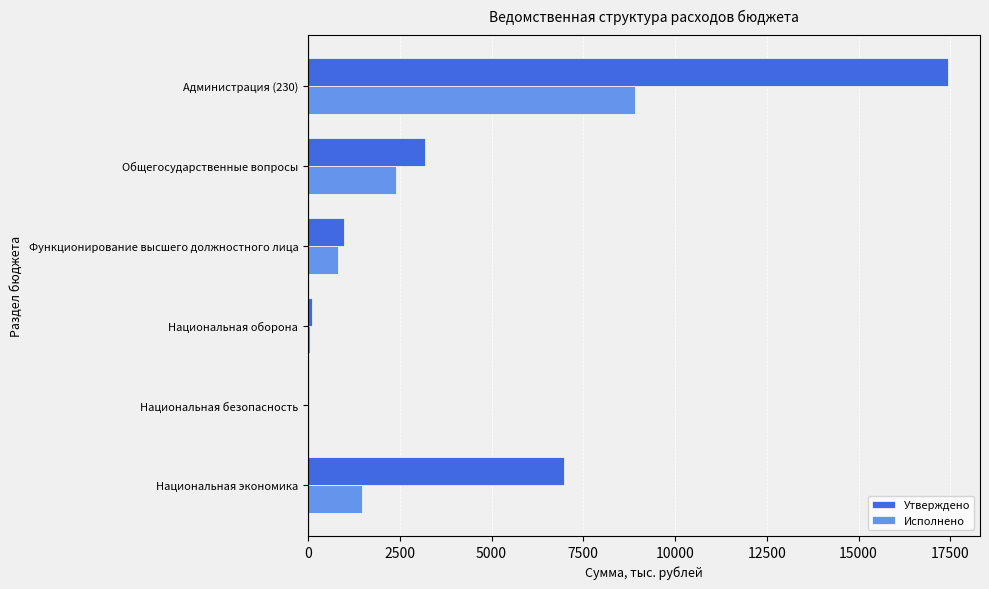

Is the value of Утверждено at Общегосударственные вопросы greater than the value of Исполнено at Функционирование высшего должностного лица?

Yes